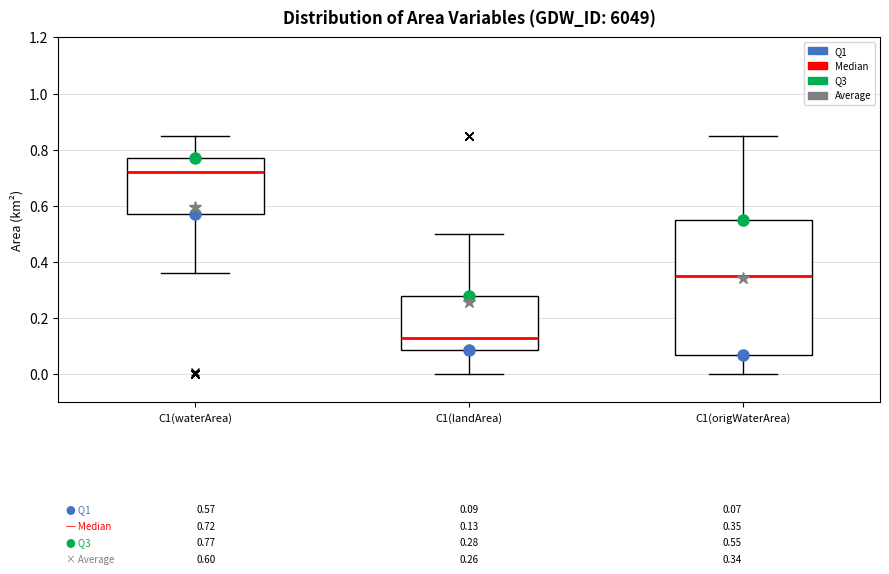

Which box has the lowest median line?

C1(landArea)